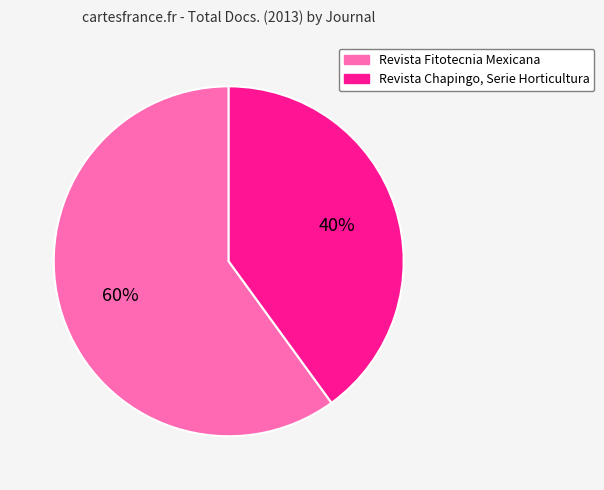

Combined, do Revista Fitotecnia Mexicana and Revista Chapingo, Serie Horticultura account for over 50%?

Yes